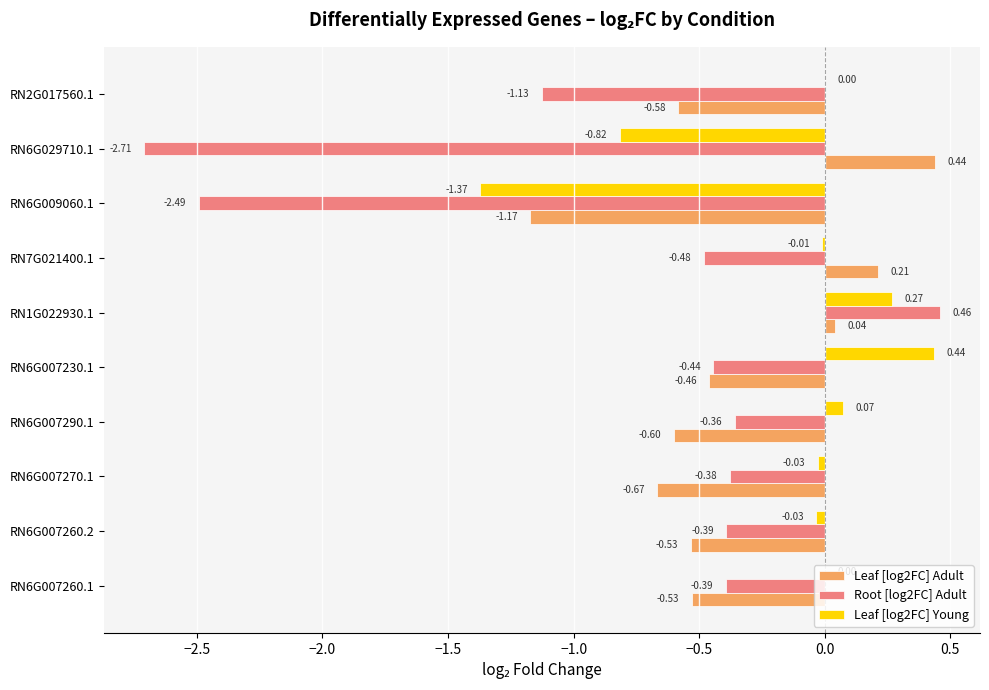

What is the sum of all Leaf [log2FC] Adult values?

-3.9